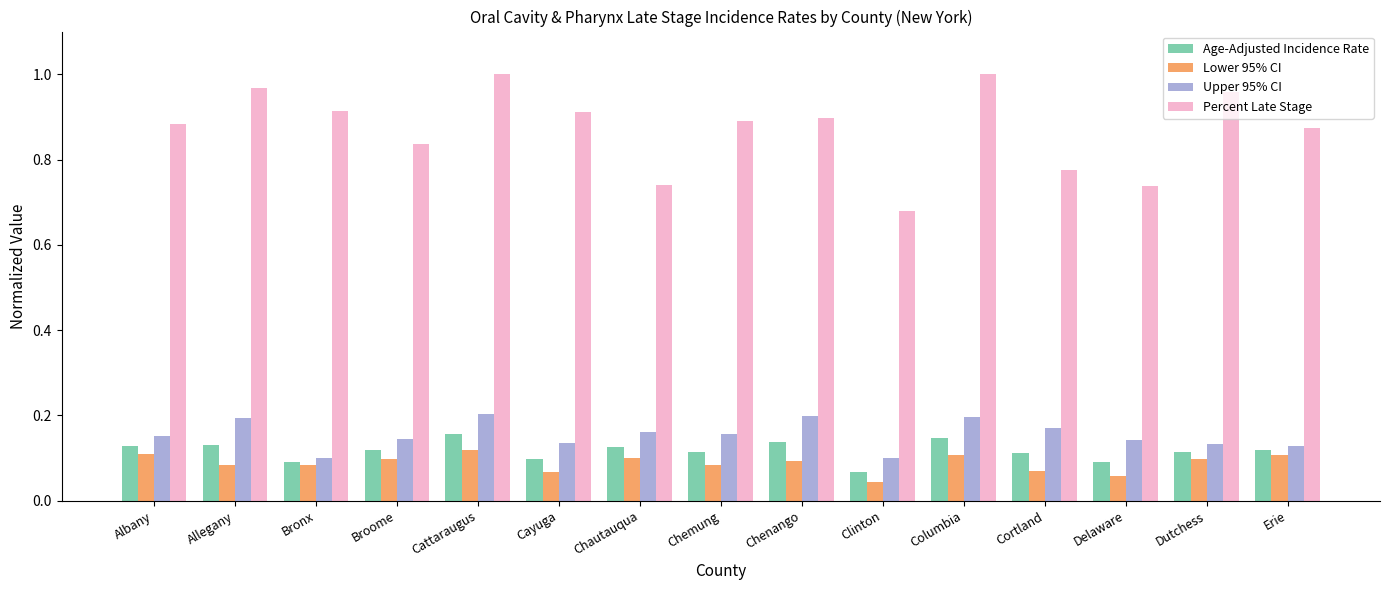

How many bars are there in total?

60